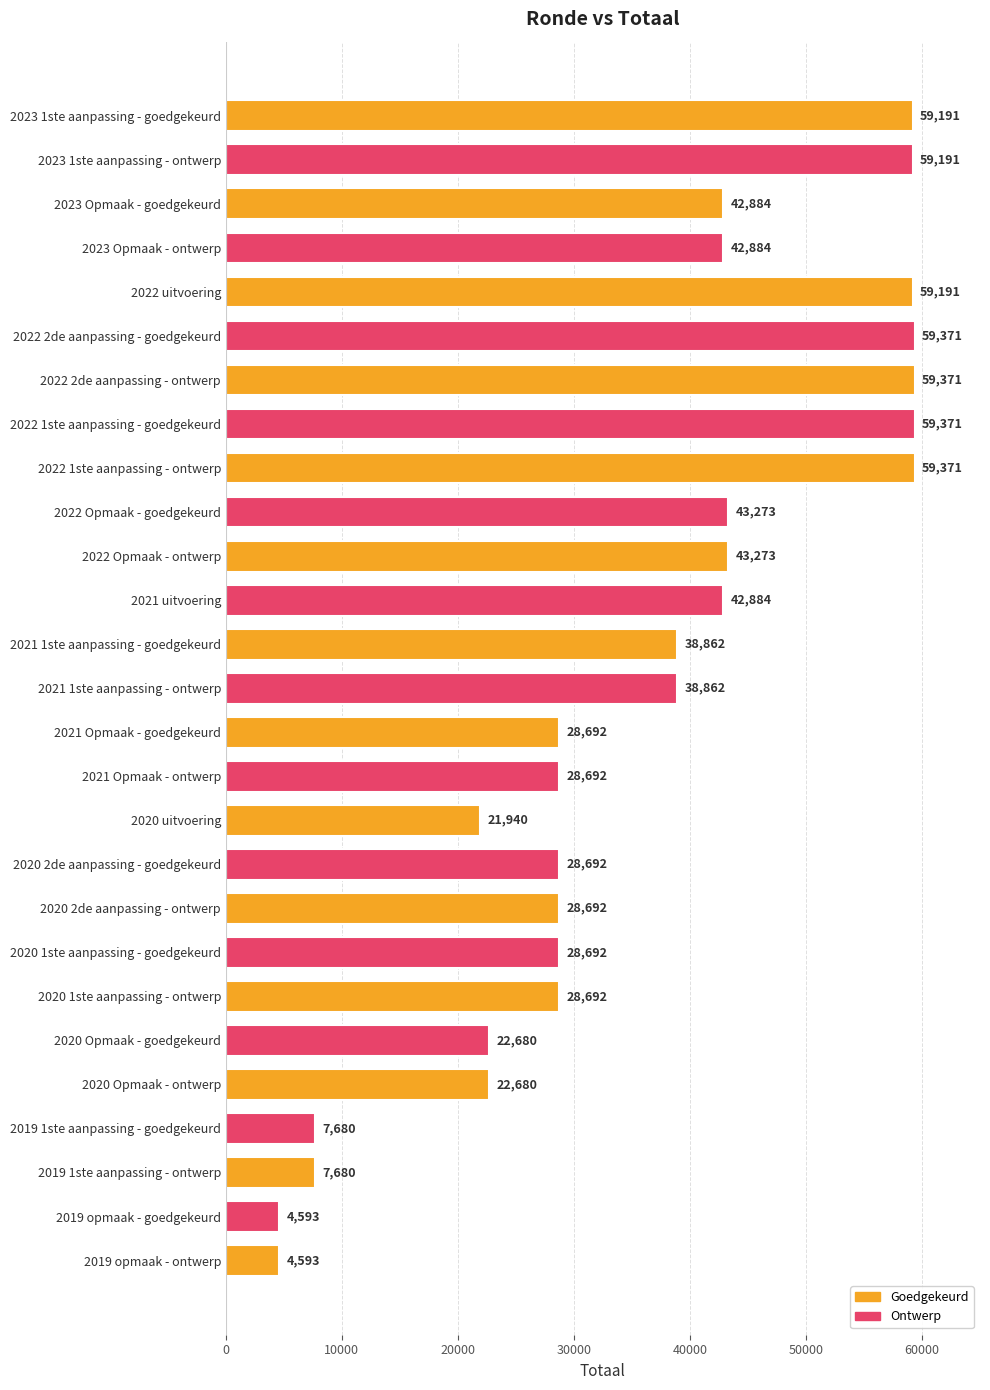

What is the change in value from 2021 1ste aanpassing - goedgekeurd to 2019 1ste aanpassing - ontwerp?

-31182